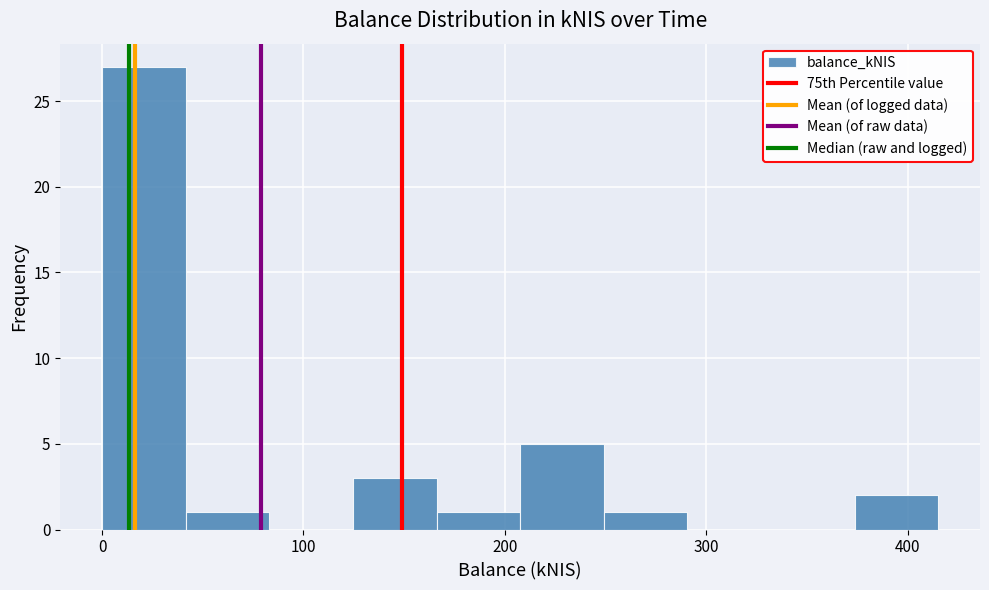

Reading left to right, transcribe this chart: for each bar, give the range it covers on the x-axis and its height. Neither the bar edges nor the heights are printed on the chart, so give them approximately, as read against the axes.

0 to 40: 27
40 to 80: 1
80 to 120: 0
120 to 170: 3
170 to 210: 1
210 to 250: 5
250 to 290: 1
290 to 330: 0
330 to 370: 0
370 to 420: 2